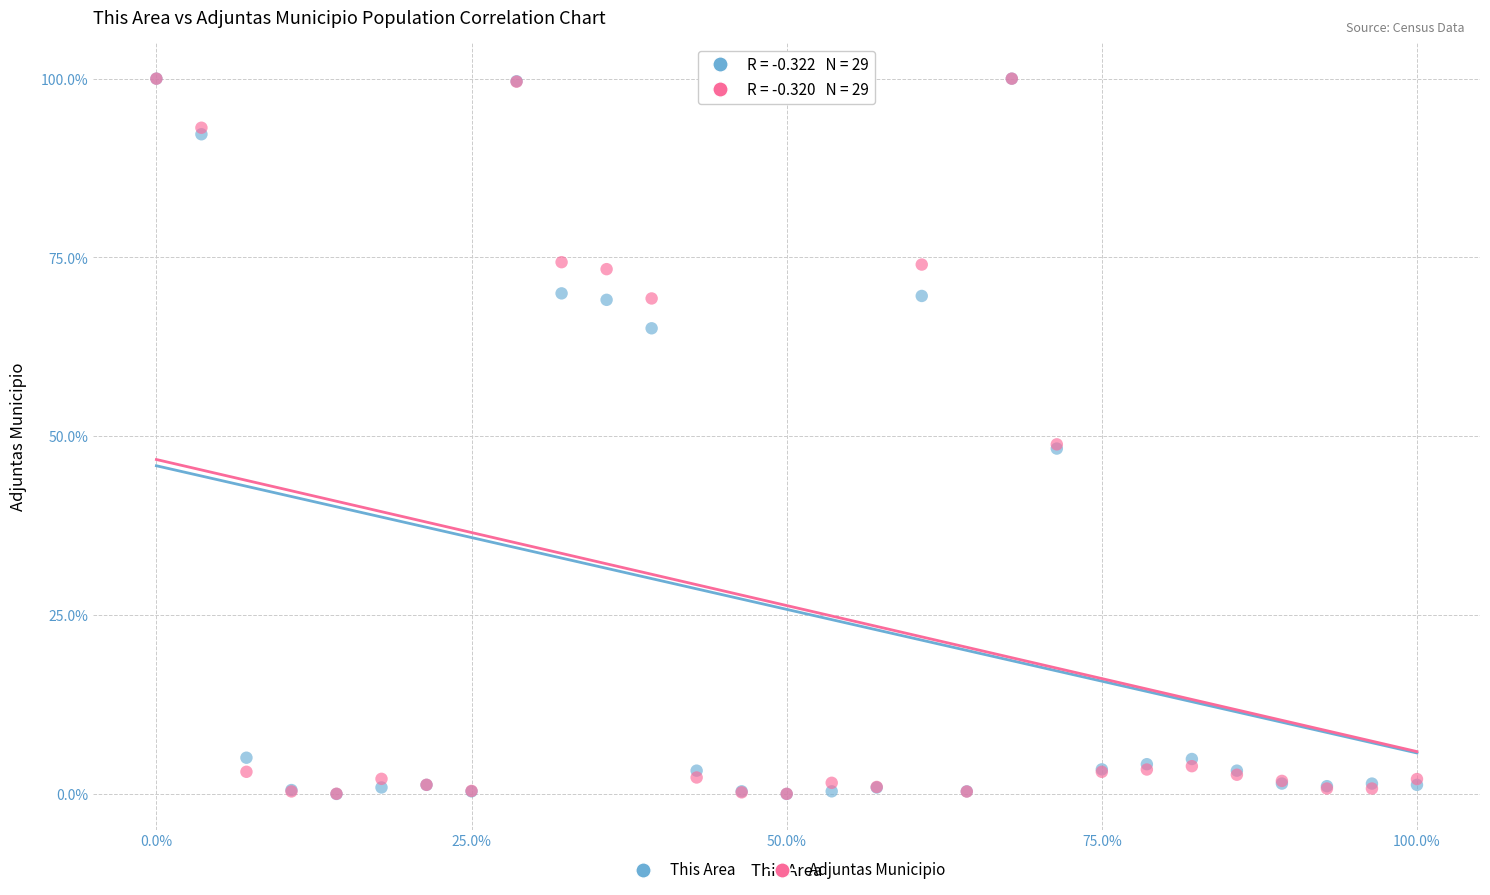

What are all the series names shown in the legend?

This Area, Adjuntas Municipio